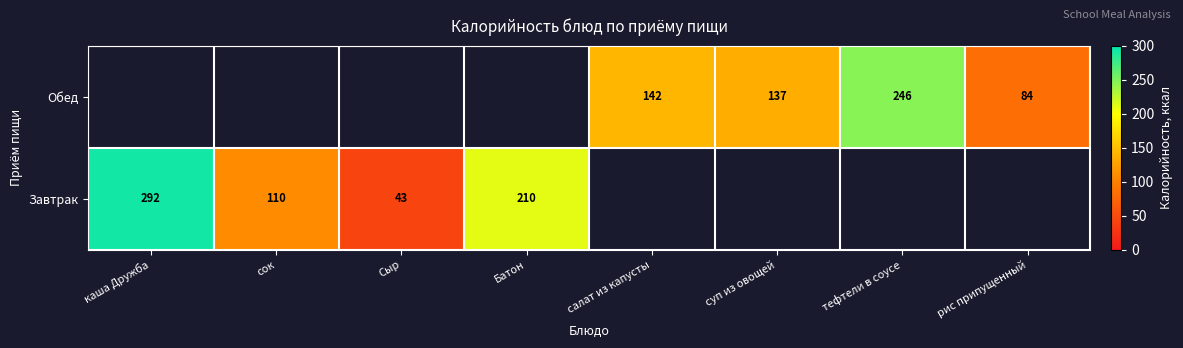

Is it true that Обед equals 58.6 at рис припущенный?

False